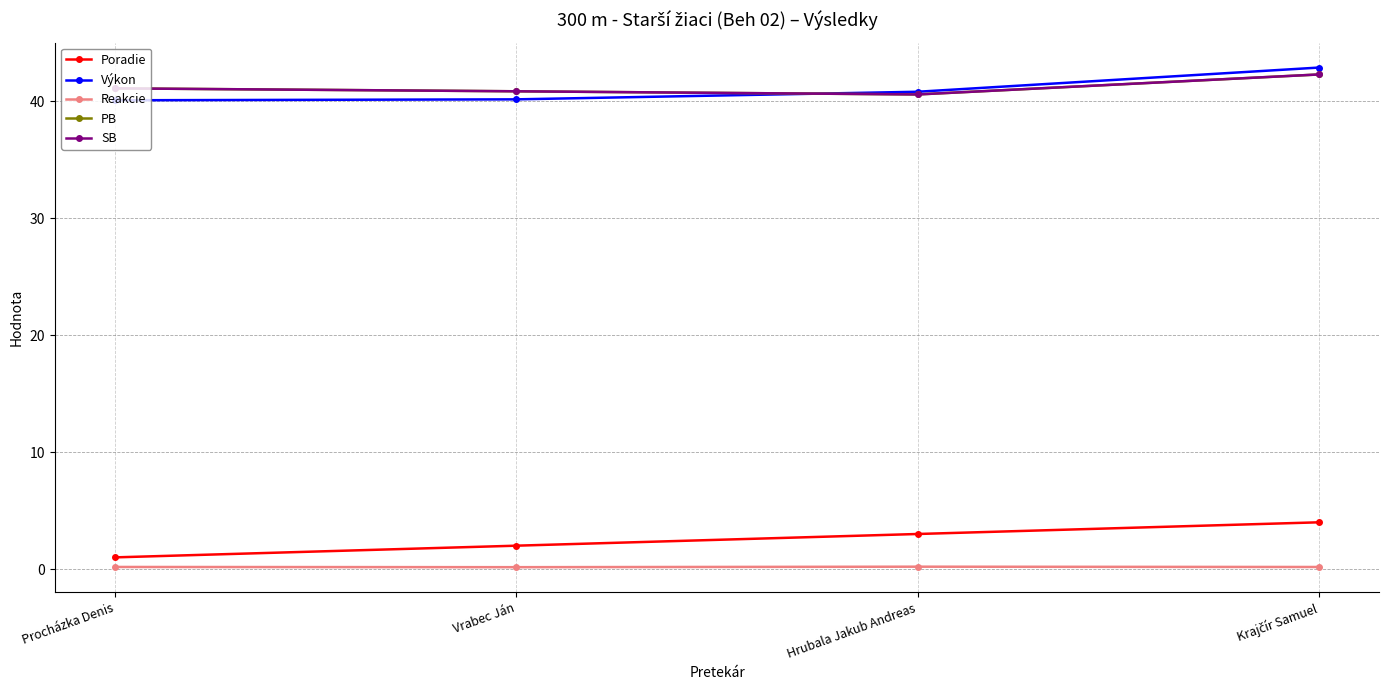

Between which two adjacent categories do Výkon and PB first intersect?

Vrabec Ján and Hrubala Jakub Andreas